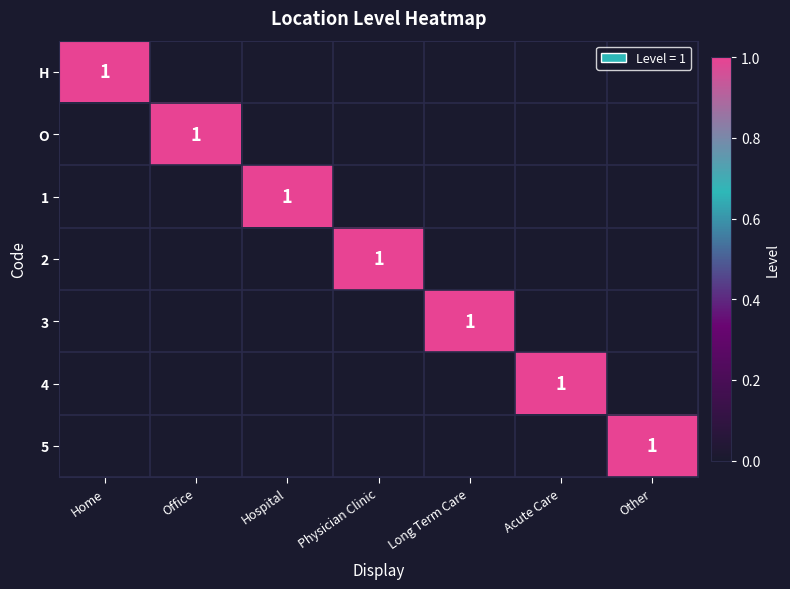

The value of 5 at Other is 1. True or false?

True